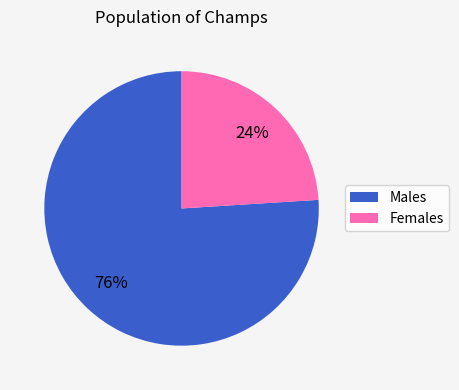

Which has a higher value, Males or Females?

Males